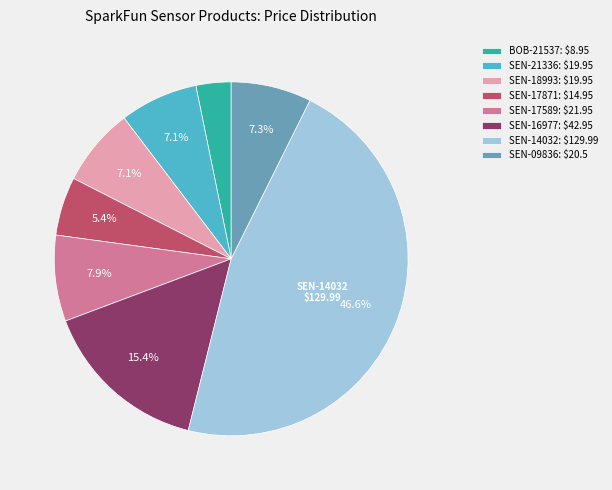

What percentage is NOT represented by SEN-21336: $19.95?

92.9%